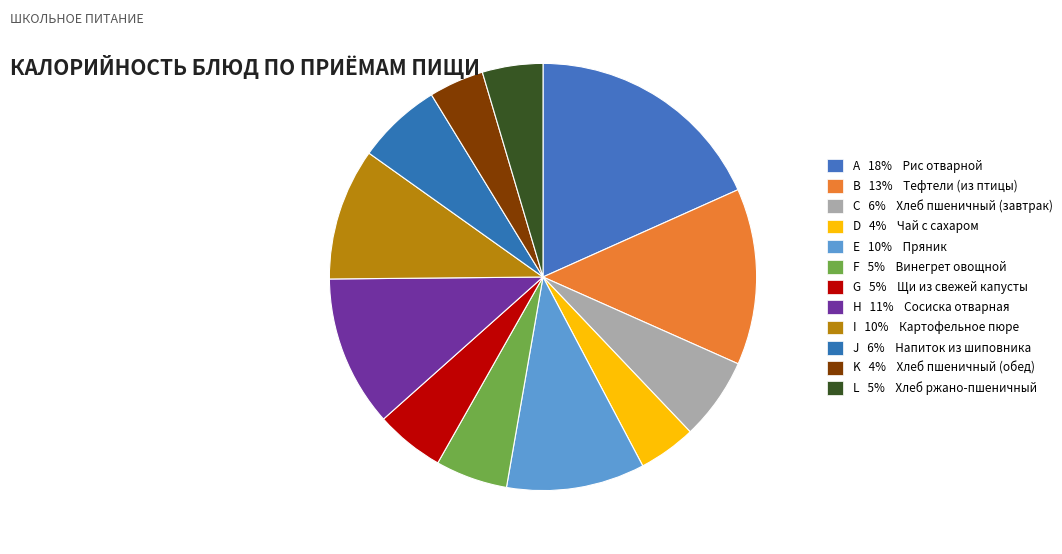

Which category has the smallest portion of the pie?

Хлеб пшеничный (обед)